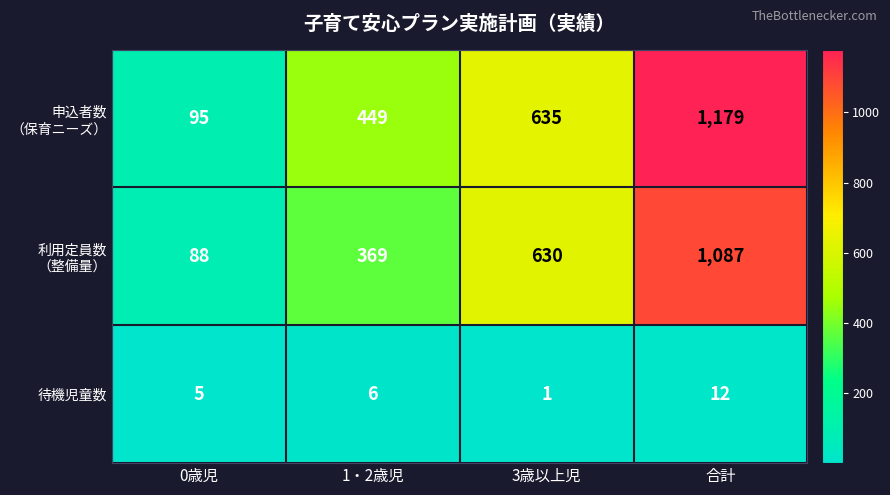

What is the average value of the 待機児童数 series?

6